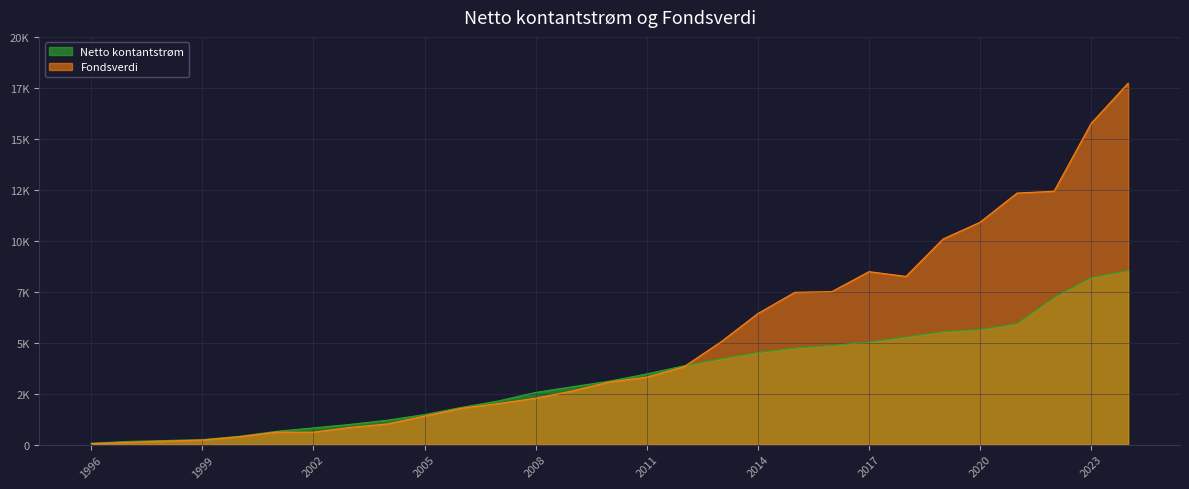

What are all the series names shown in the legend?

Netto kontantstrøm, Fondsverdi